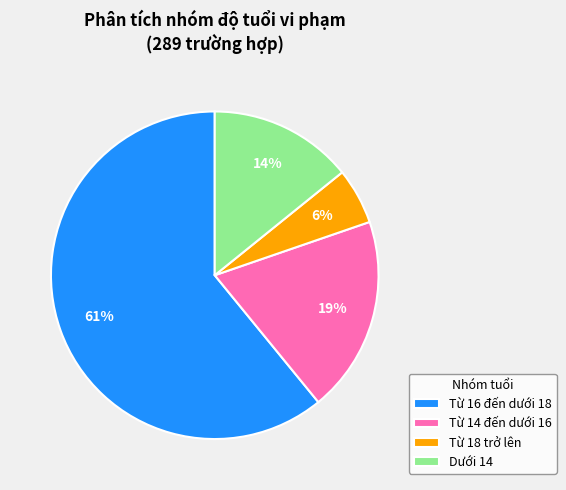

What percentage is the Từ 14 đến dưới 16 slice, to the nearest percent?

19%